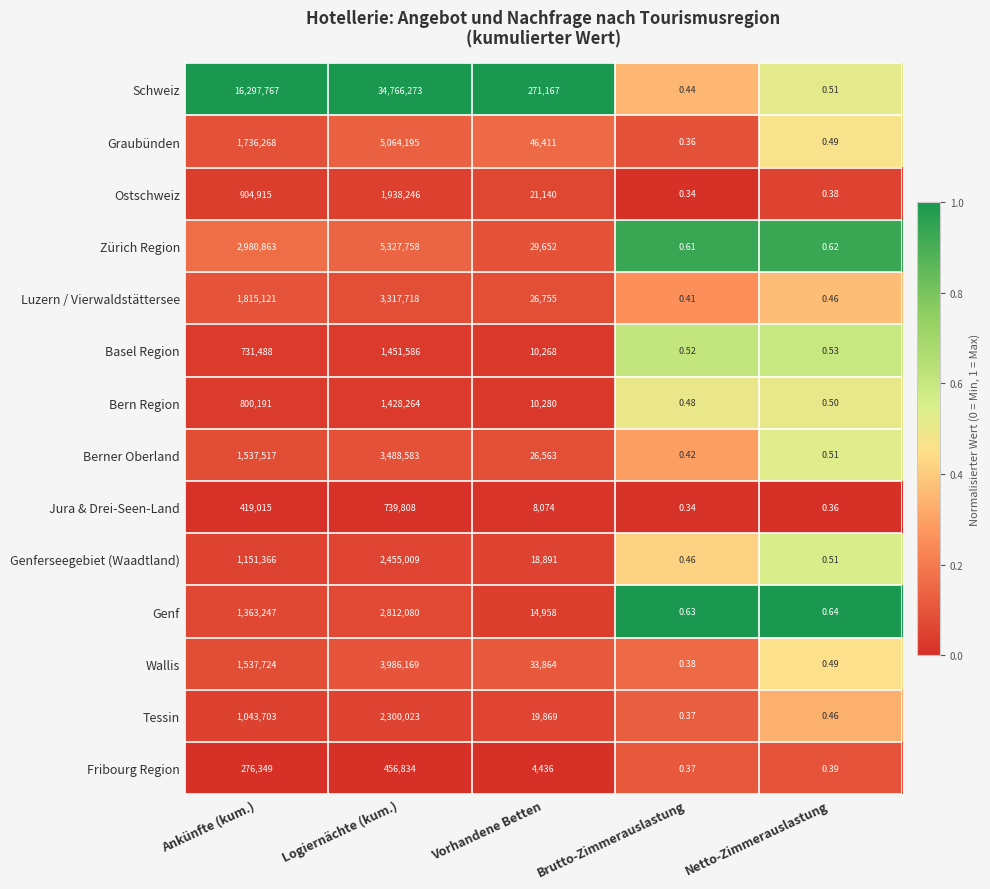

Count the number of data series in this chart.

14